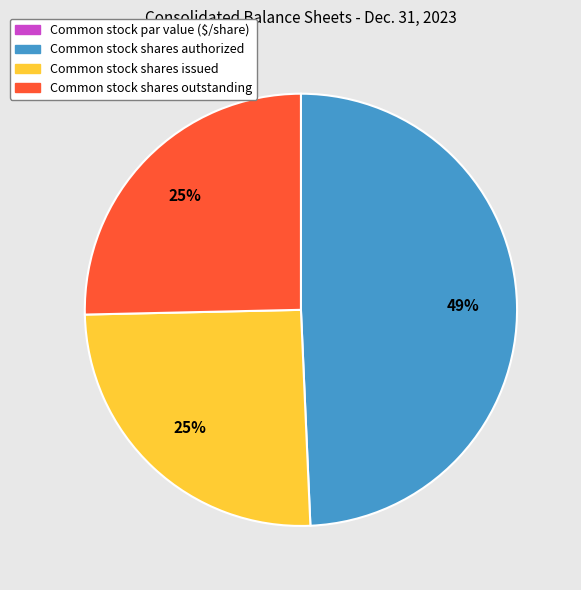

True or false: Common stock shares outstanding accounts for 25% of the total.

True